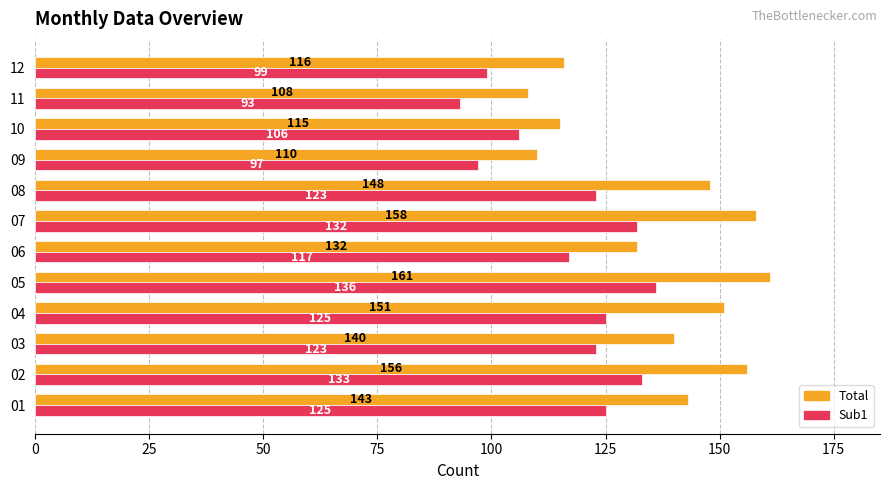

The Total series shows 219 at 07. True or false?

False